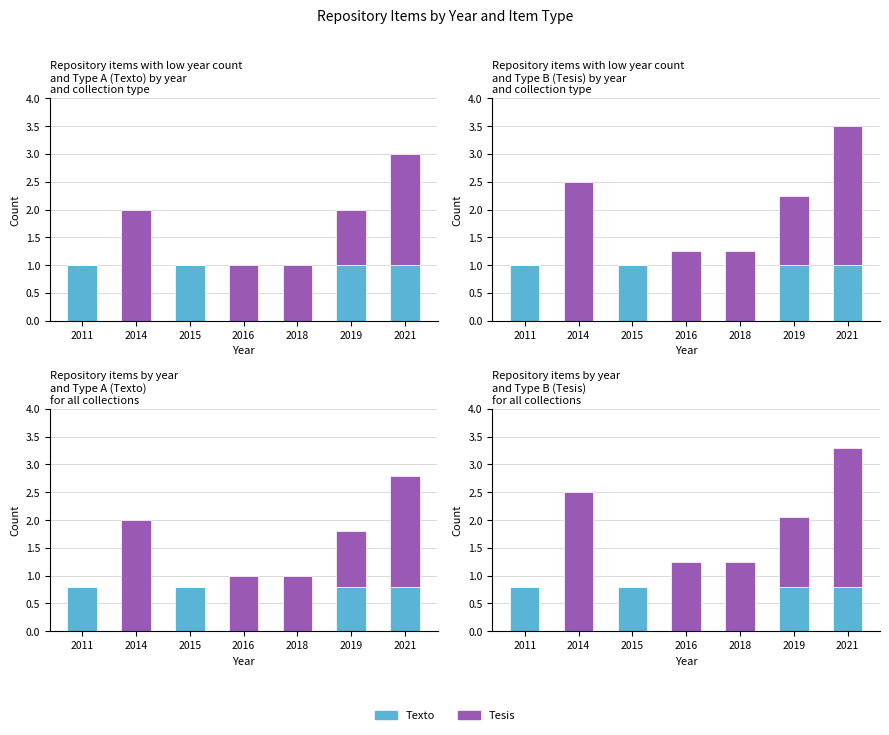

List the series in order of their peak value, lowest first.

Texto, Tesis